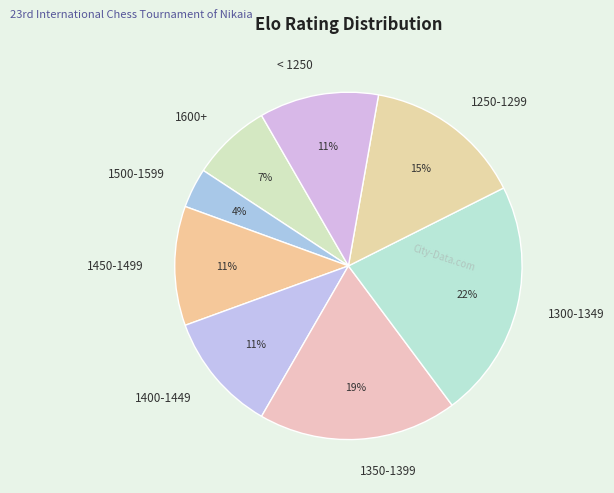

Which has a higher value, 1350-1399 or 1400-1449?

1350-1399